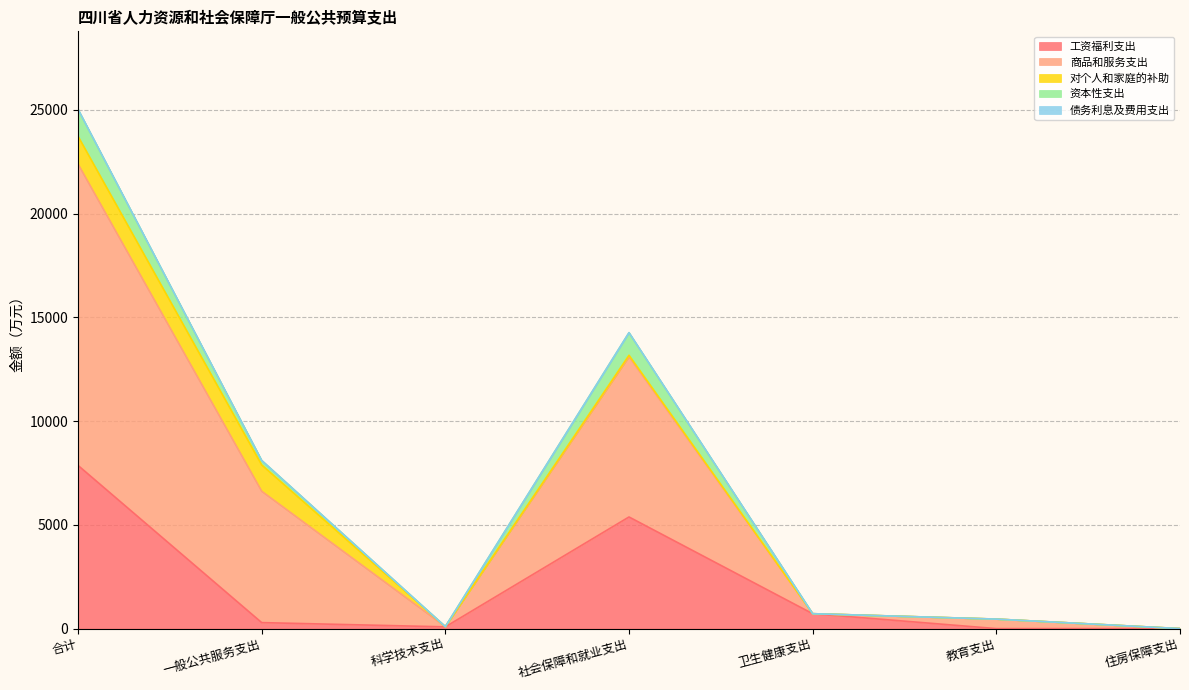

Where is 工资福利支出 nearest to the value 3931?

社会保障和就业支出